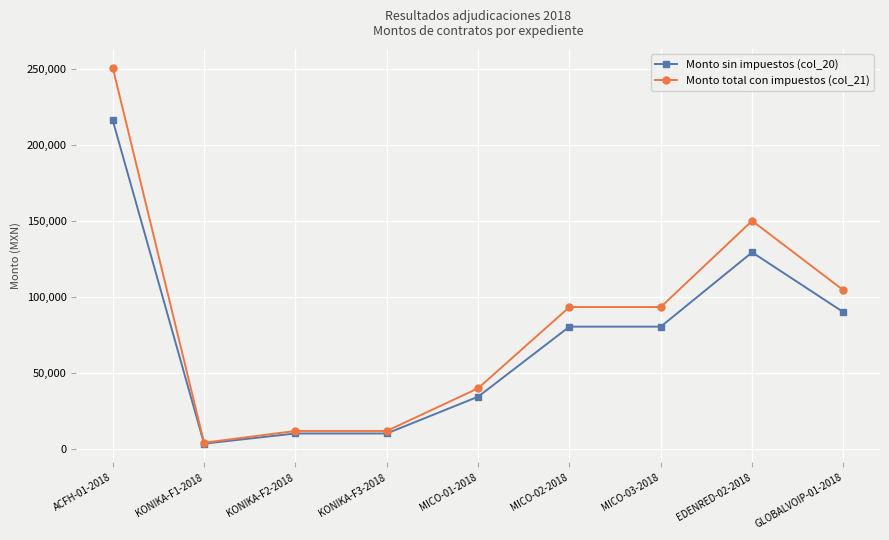

What is the approximate value of Monto total con impuestos (col_21) at KONIKA-F2-2018?

12006.0